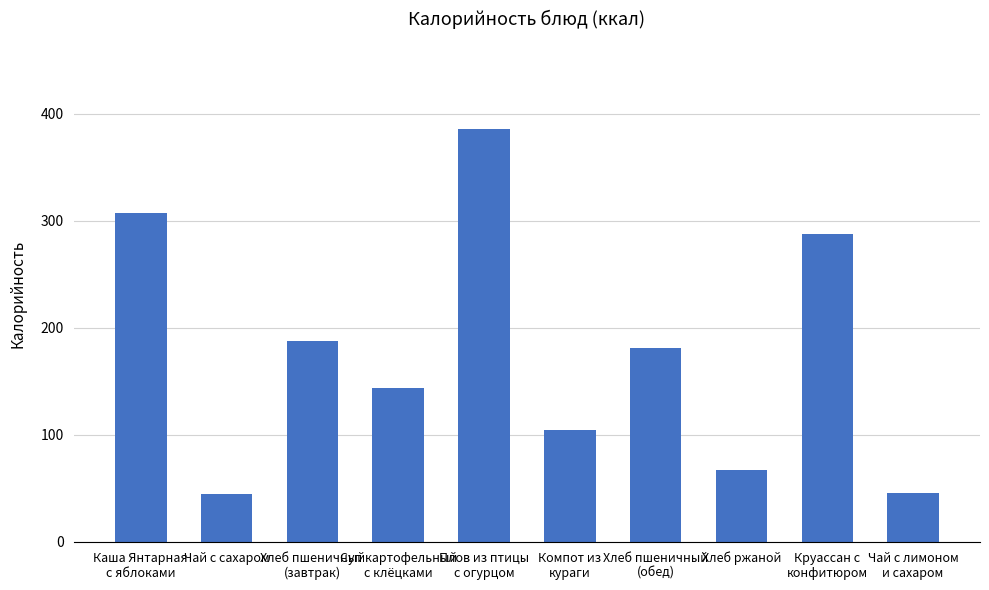

What value does the data have at Компот из
кураги?

105